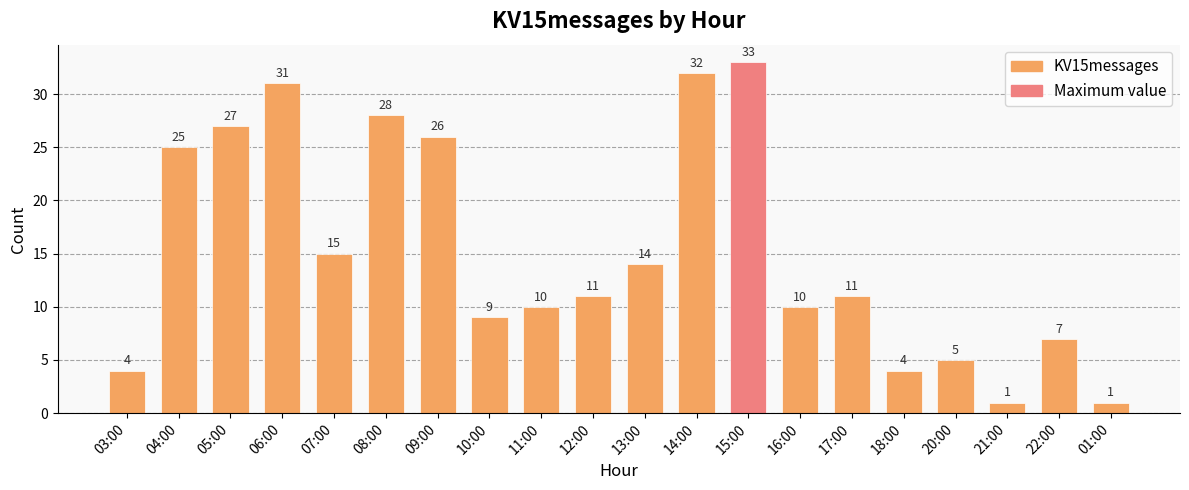

How many data points are less than 11?

9